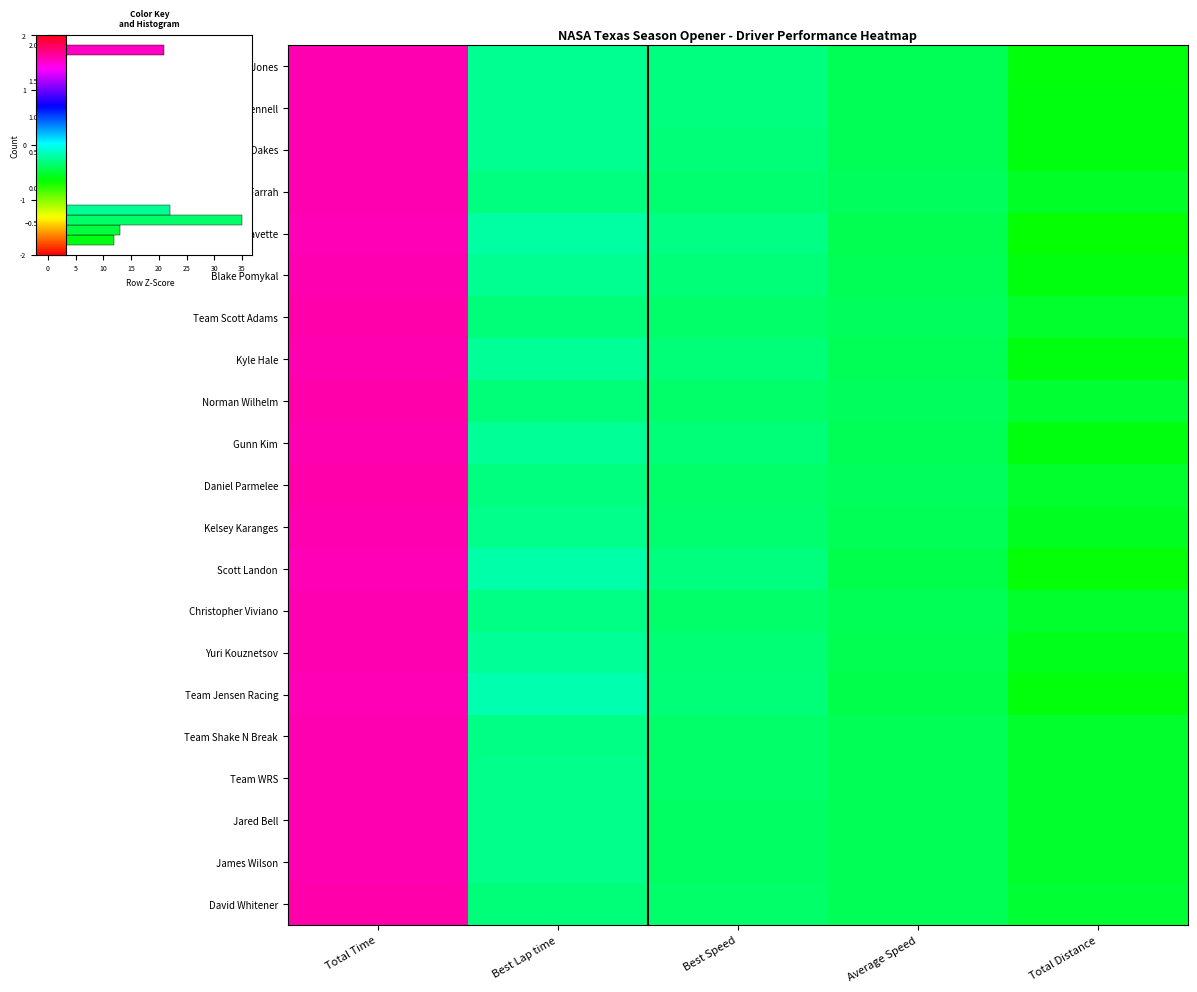

At which category is the sum across all series the highest?

Total Time